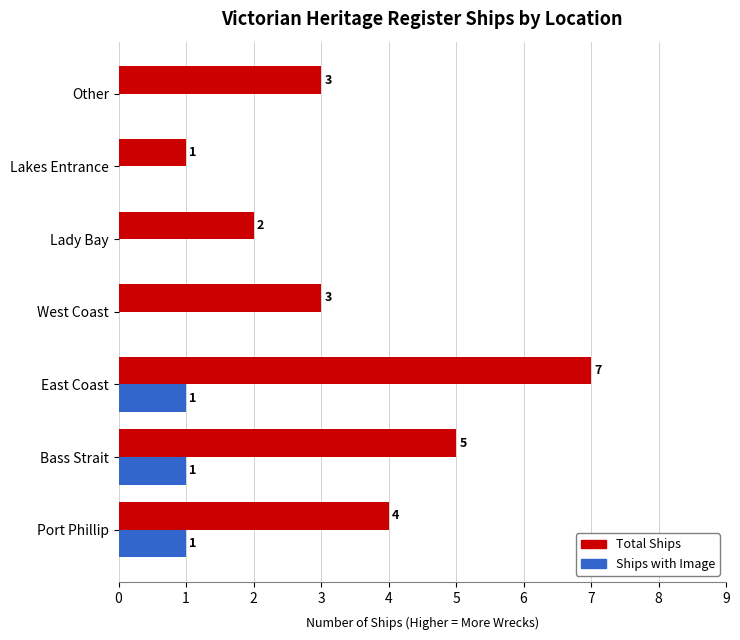

How many Total Ships values are between 2 and 5?

5